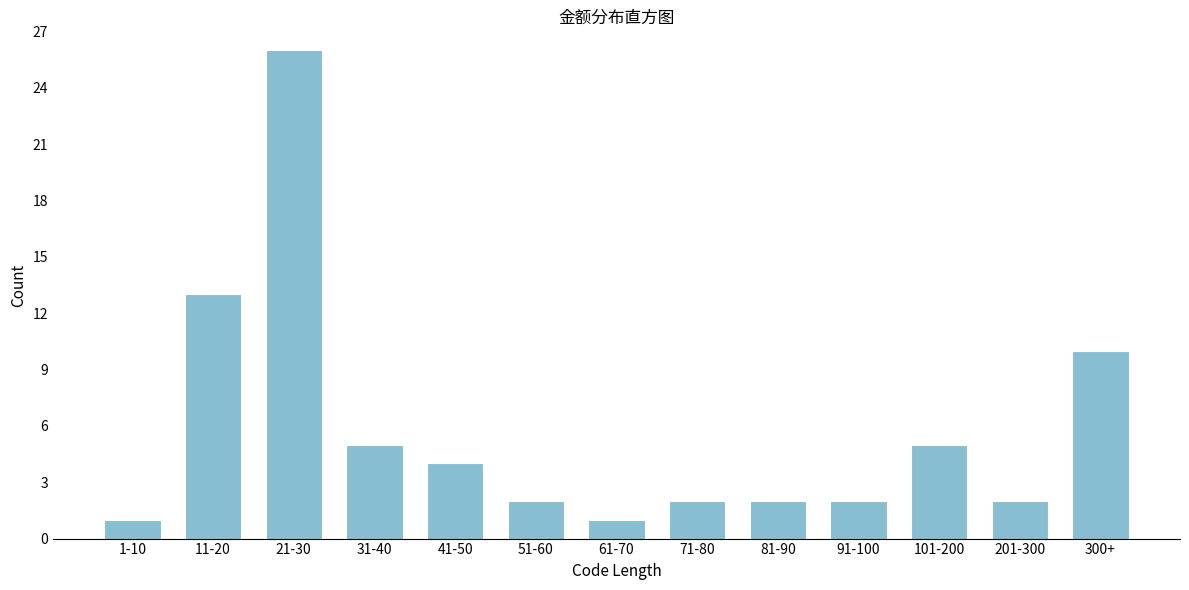

Reading left to right, transcribe all the data shown in this chart.

1-10=1	11-20=13	21-30=26	31-40=5	41-50=4	51-60=2	61-70=1	71-80=2	81-90=2	91-100=2	101-200=5	201-300=2	300+=10